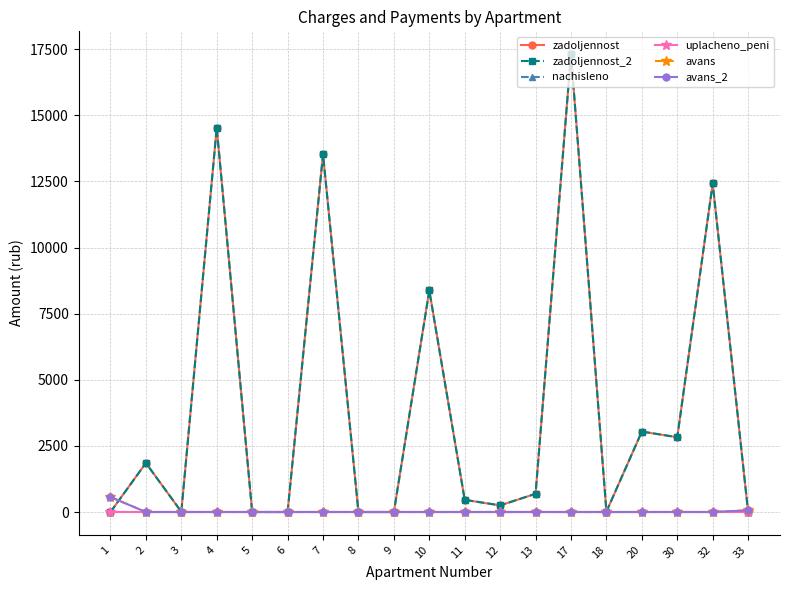

Which series changed the most between 1 and 5?

avans